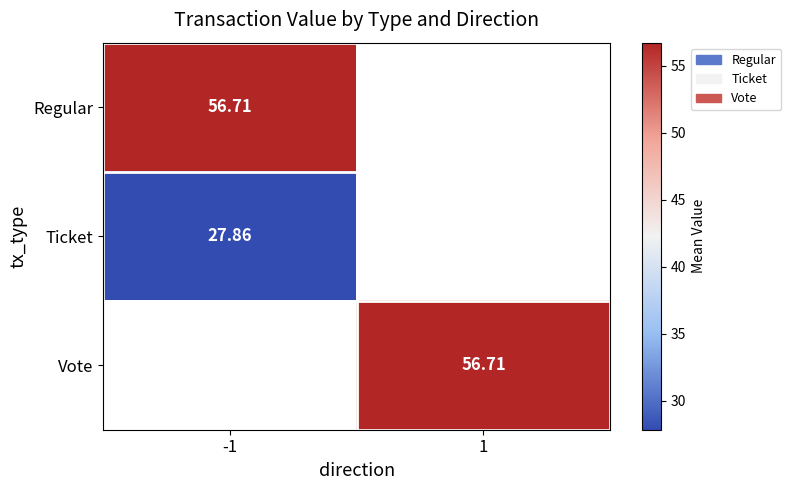

Rank the series by their maximum value, from lowest to highest.

Ticket, Vote, Regular